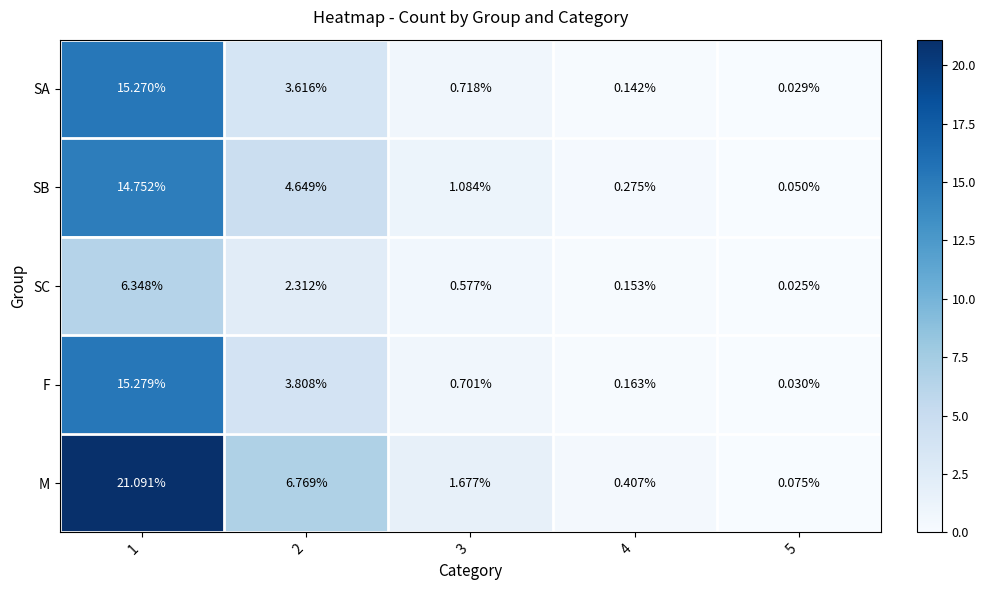

List the series in order of their peak value, highest first.

M, F, SA, SB, SC